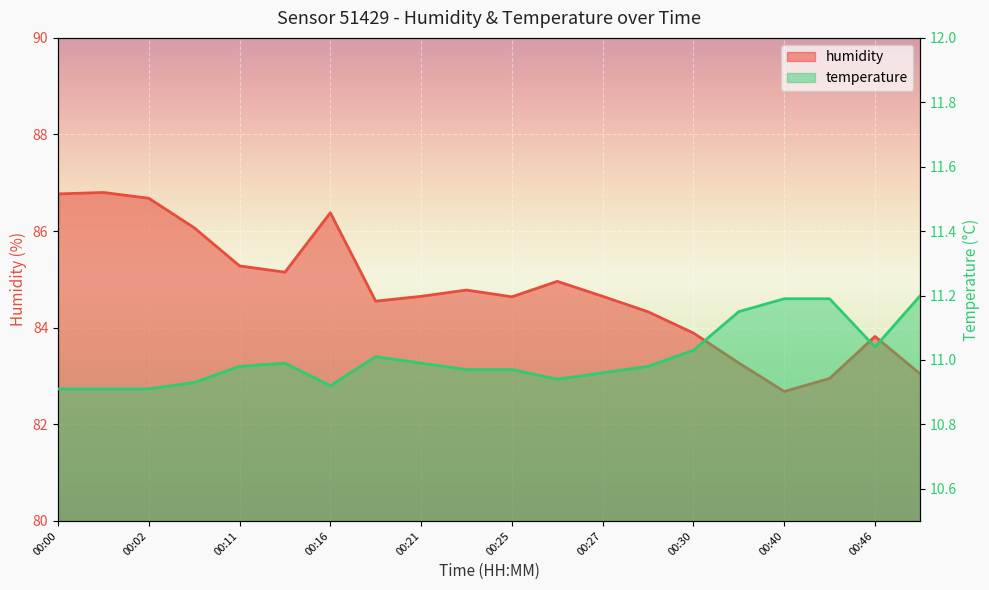

The humidity series shows 84.5 at 00:17. True or false?

True